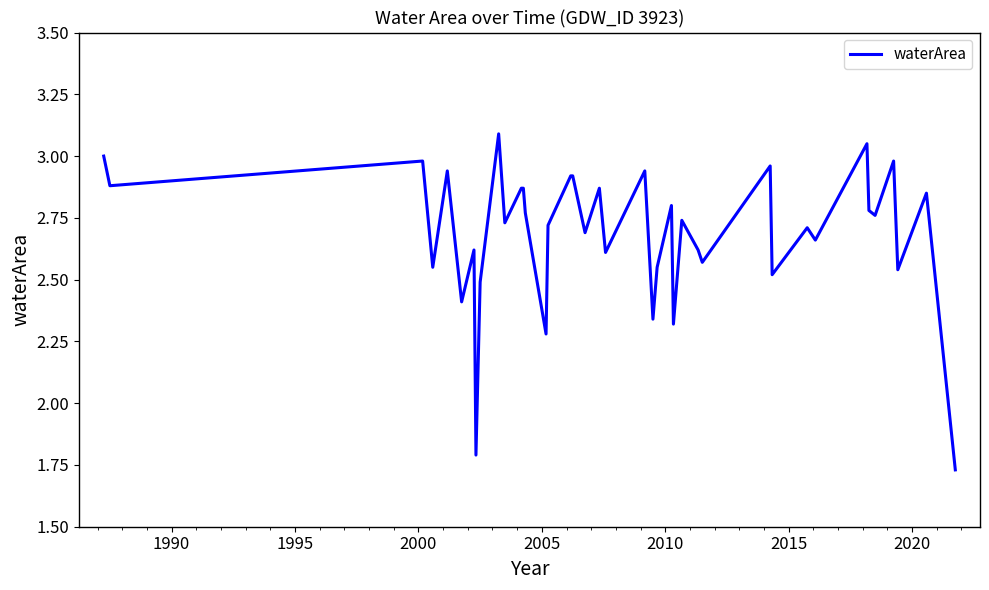

What is the maximum value shown in the chart?

3.1